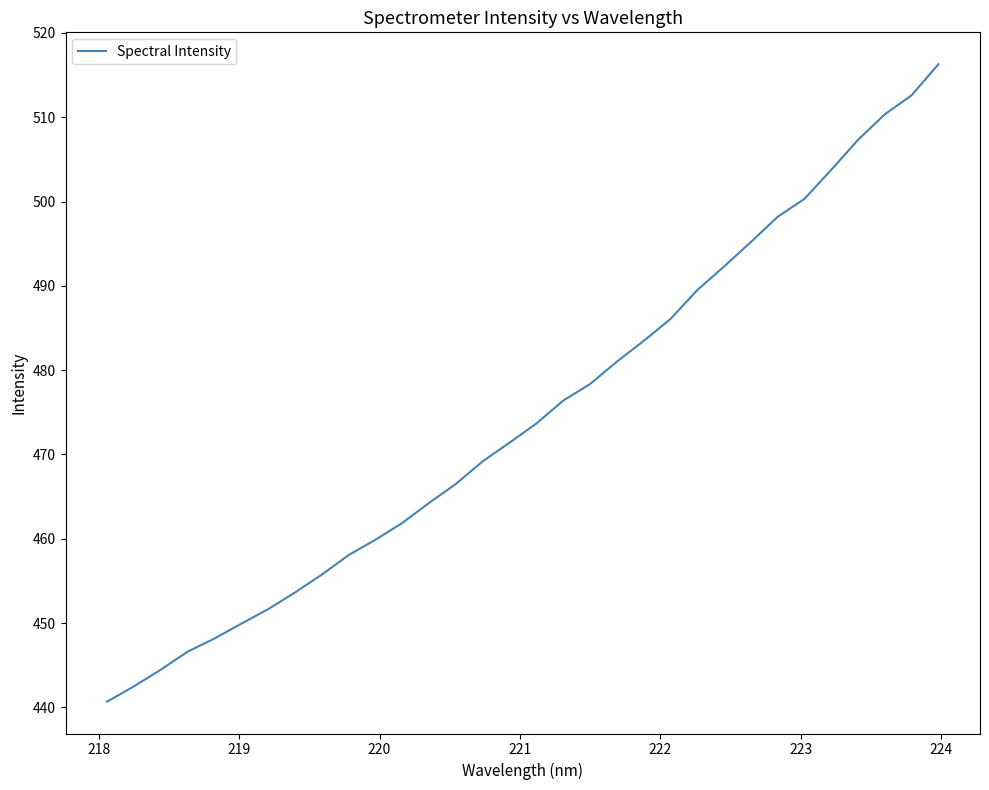

What is the greatest value displayed?

516.3